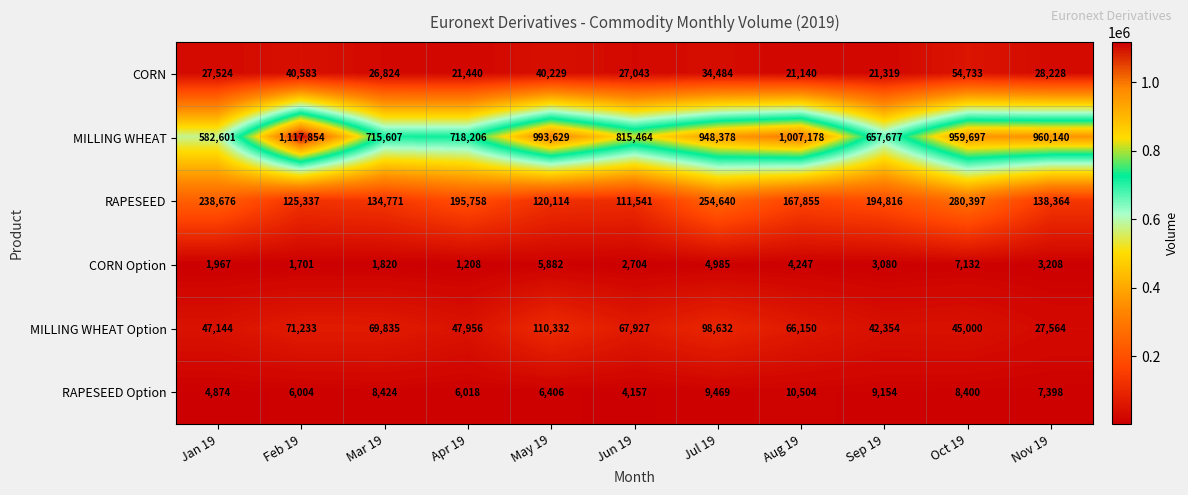

At how many categories does at least one series exceed 467726?

11